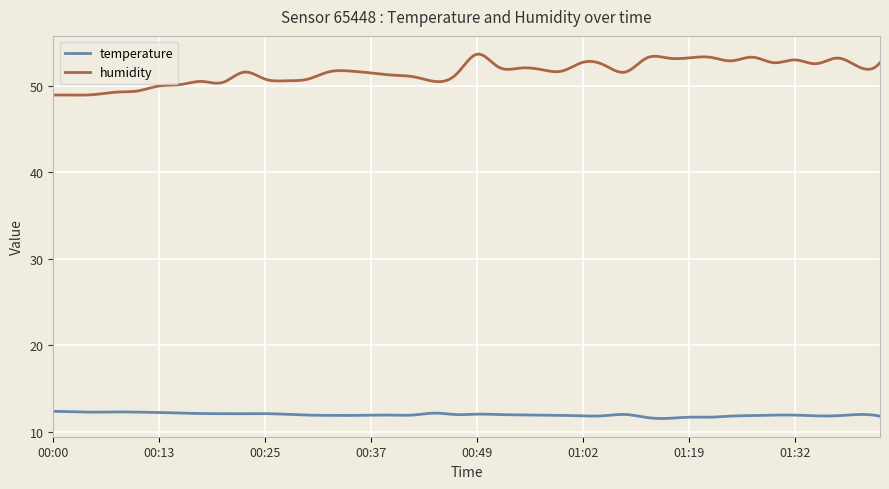

True or false: humidity and temperature intersect in this chart.

False